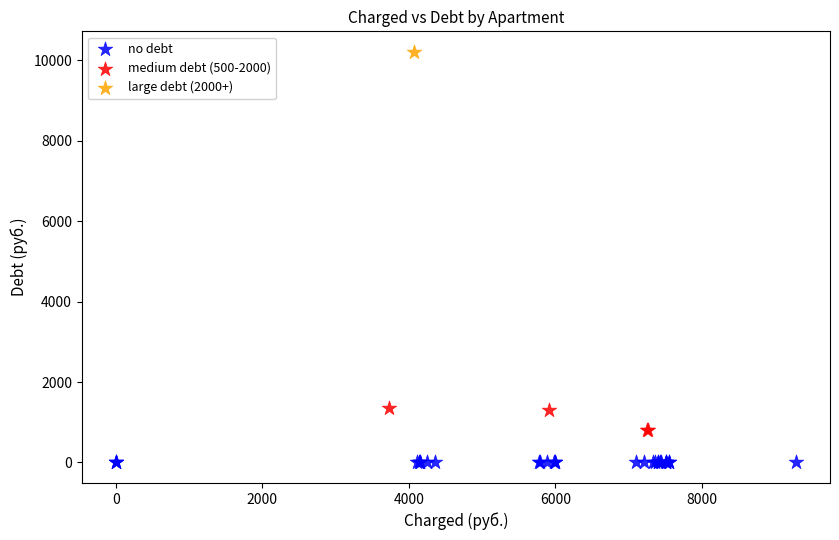

What are all the series names shown in the legend?

no debt, medium debt (500-2000), large debt (2000+)